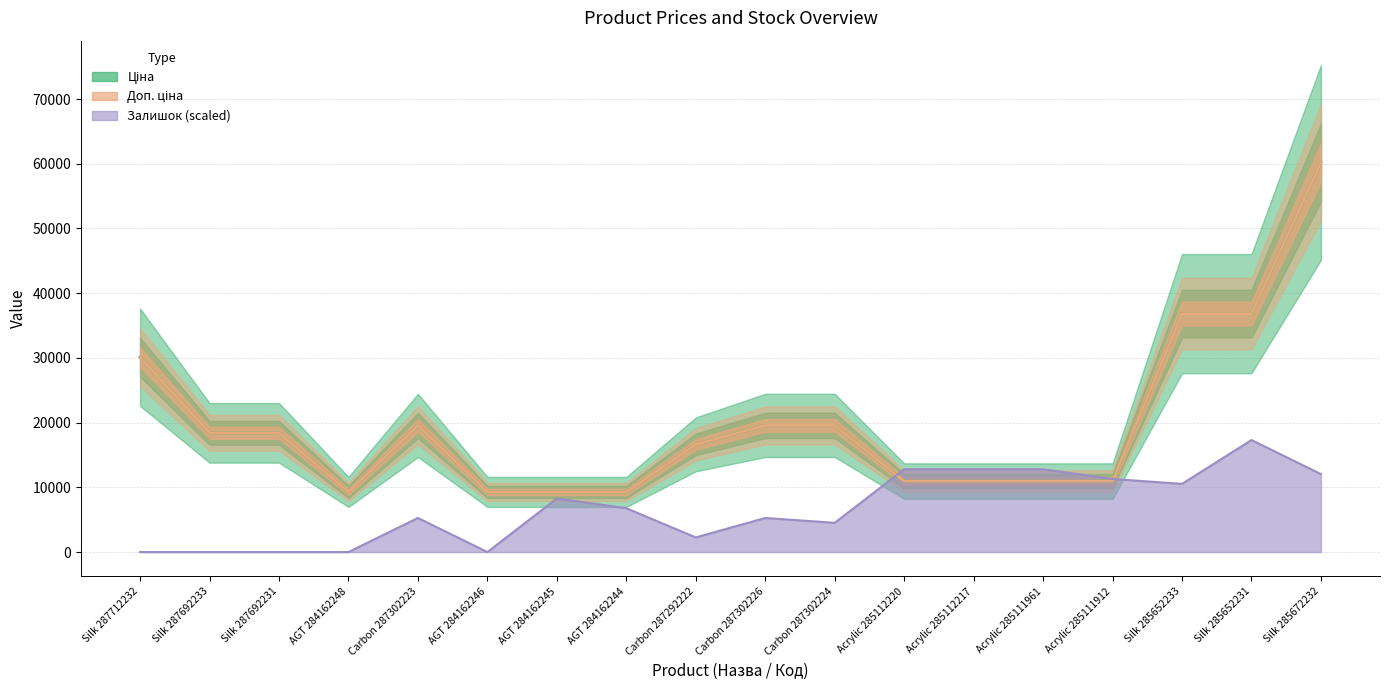

What is the label of the 2nd point from the right?

Silk 285652231